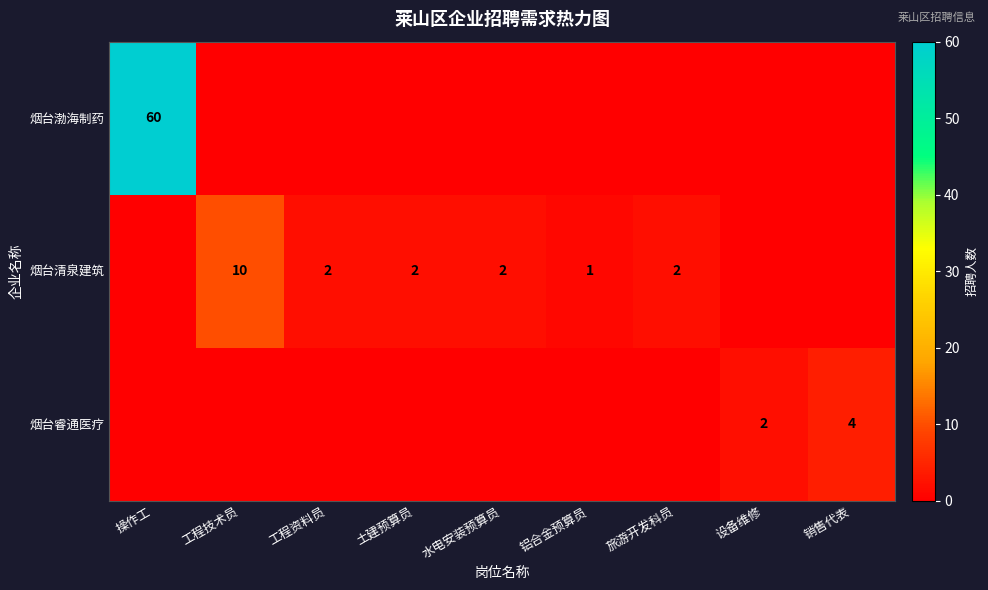

Is it true that 烟台清泉建筑 equals 1 at 铝合金预算员?

True